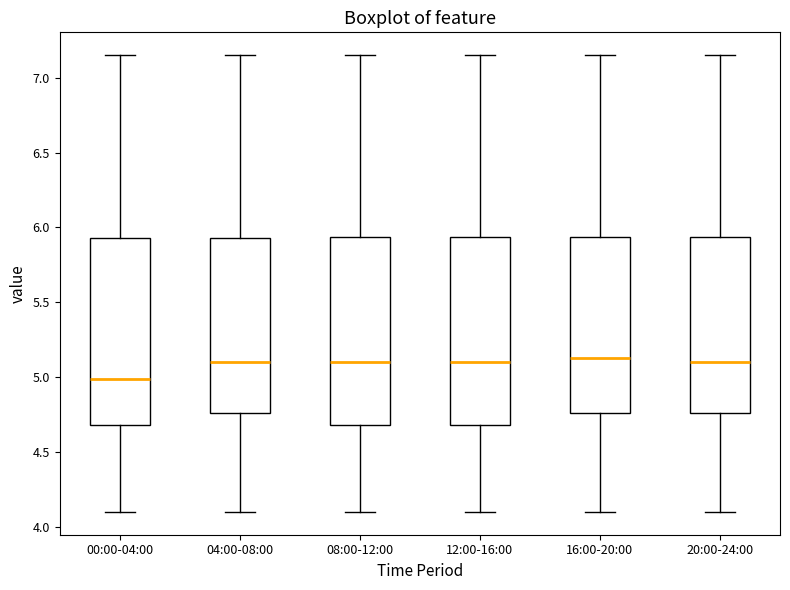

Where does the lower whisker of the box for 00:00-04:00 end on the y-axis? The values are not printed on the chart, so give them approximately, as read against the axis.

4.10